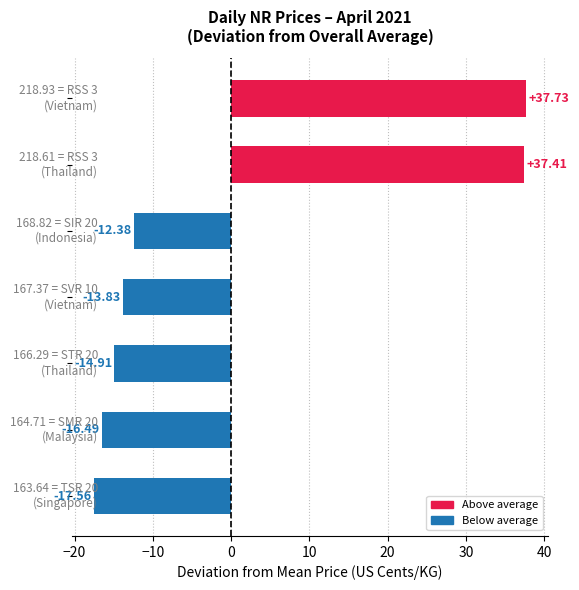

What is the difference between the second highest and second lowest values?

53.9